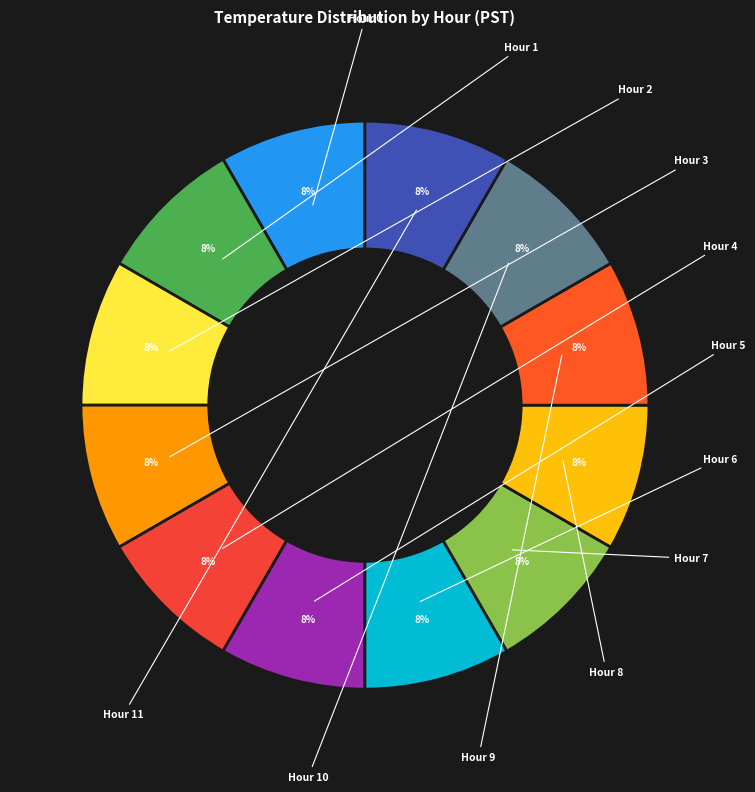

How many slices are in this pie chart?

12